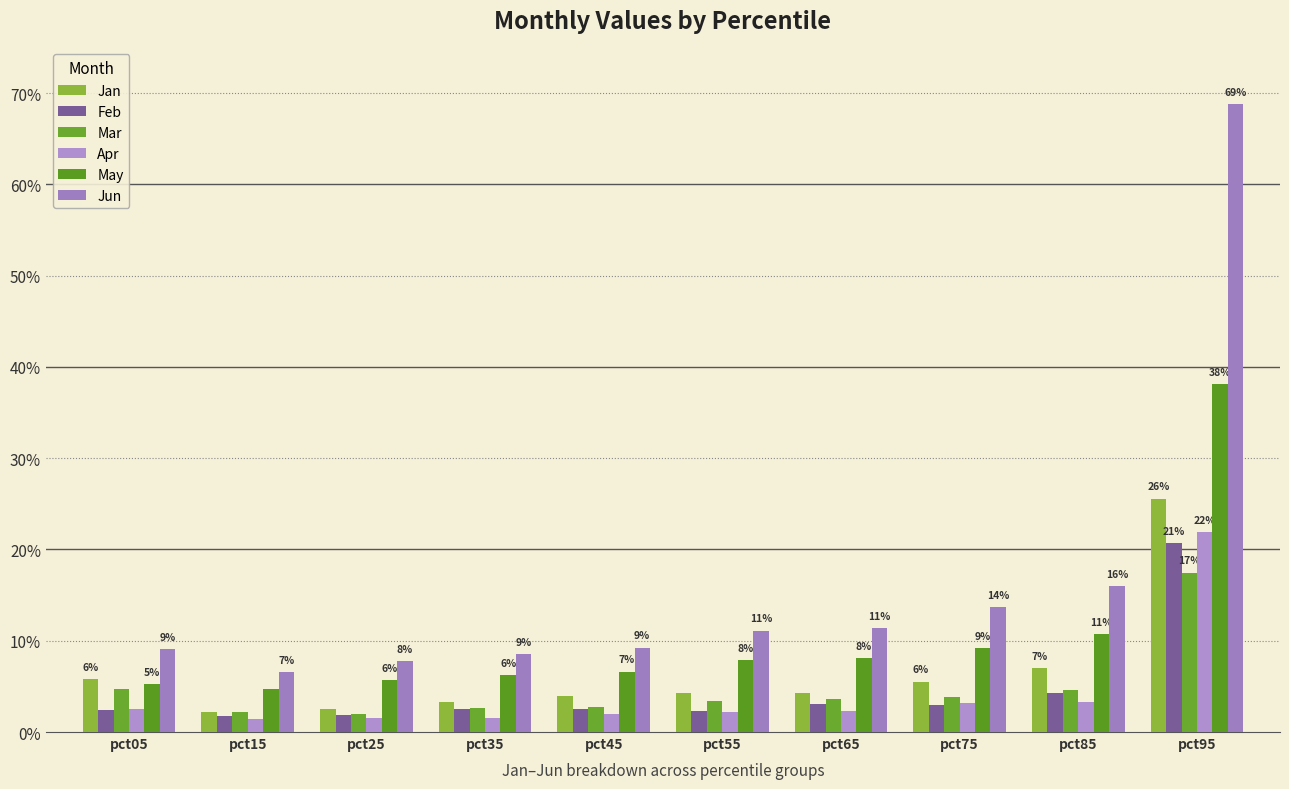

At which label is May closest to 0?

pct15